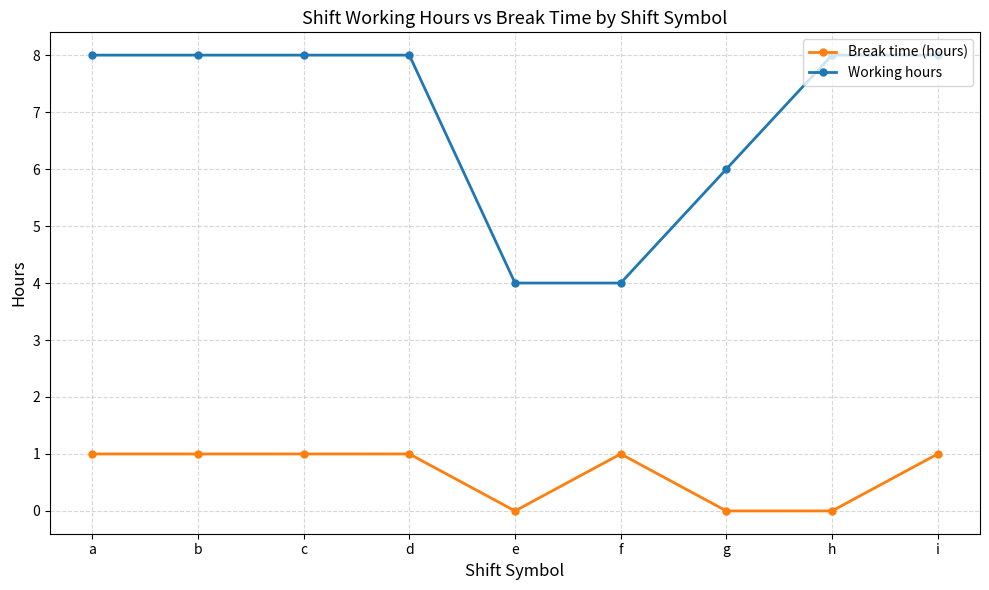

What is the average value of the Break time (hours) series?

0.7